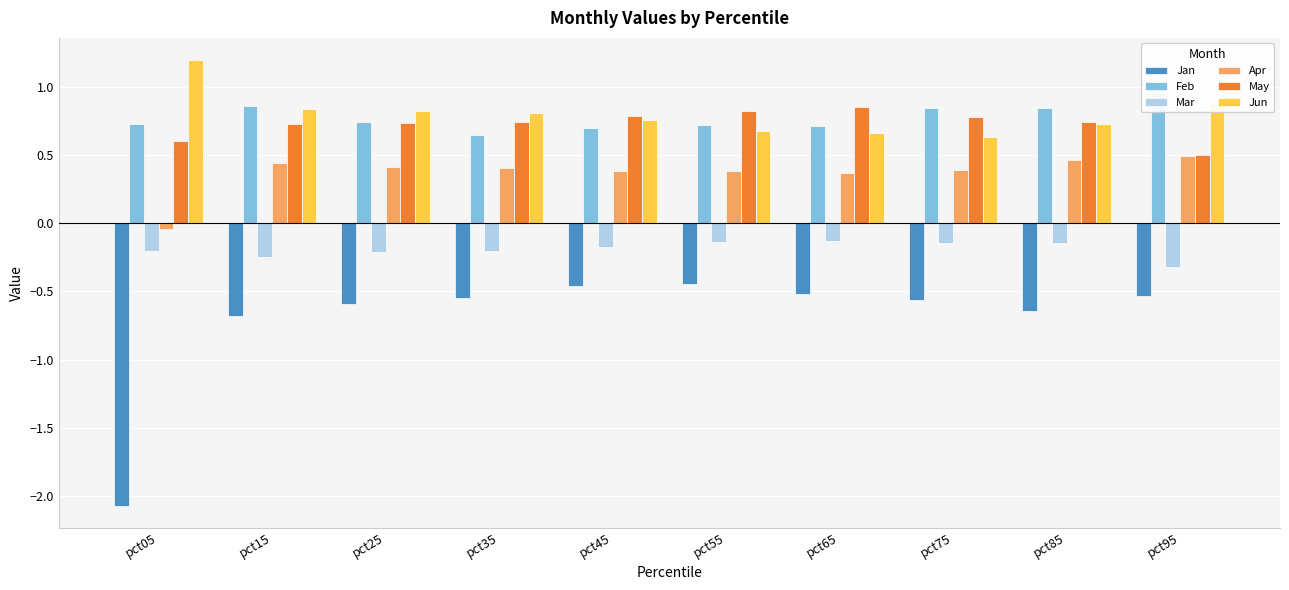

What is the value of the Apr bar at the 7th from the left?

0.4